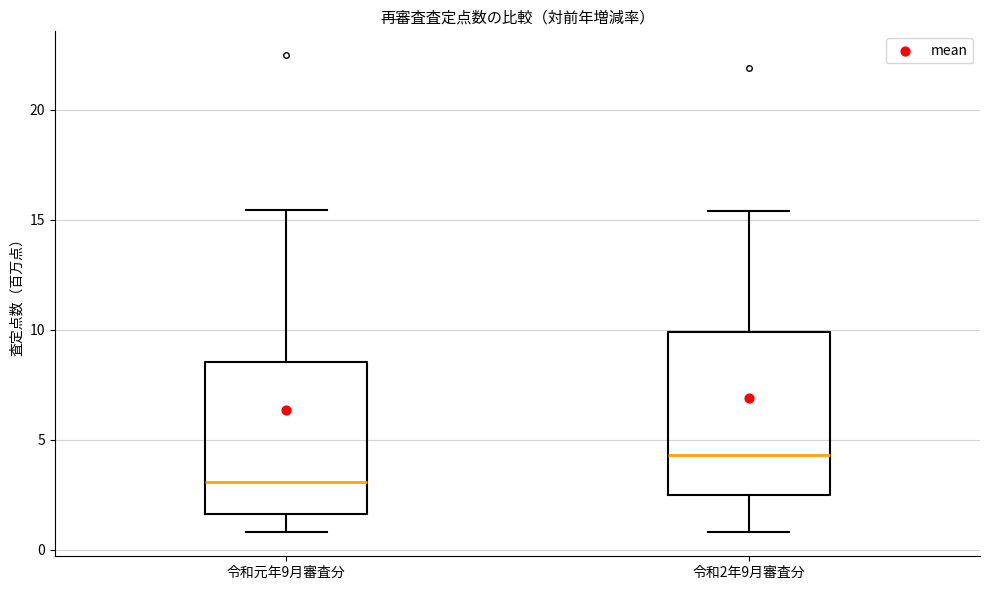

Where does the upper whisker of the box for 令和2年9月審査分 end on the y-axis? The values are not printed on the chart, so give them approximately, as read against the axis.

15.5